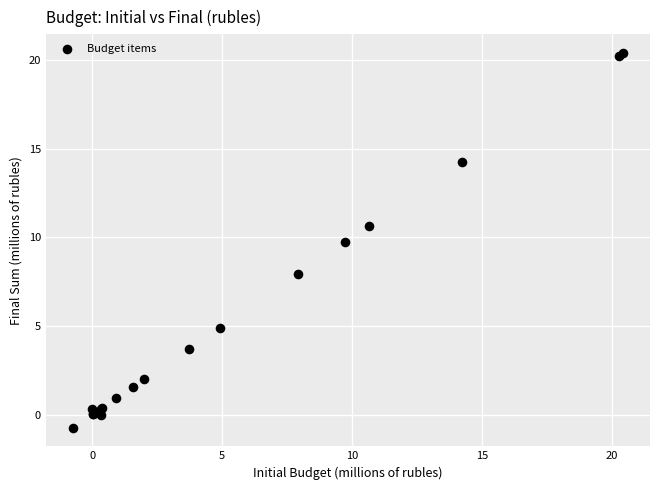

What Y value in the scatter plot is closest to 9?

9.7